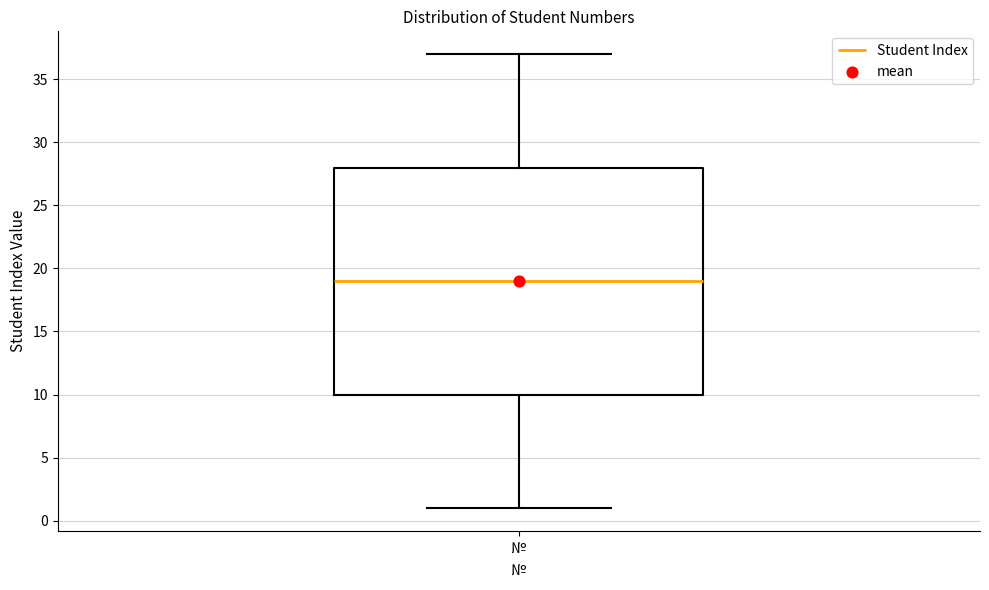

Where does the upper whisker of the box for № end on the y-axis? The values are not printed on the chart, so give them approximately, as read against the axis.

37